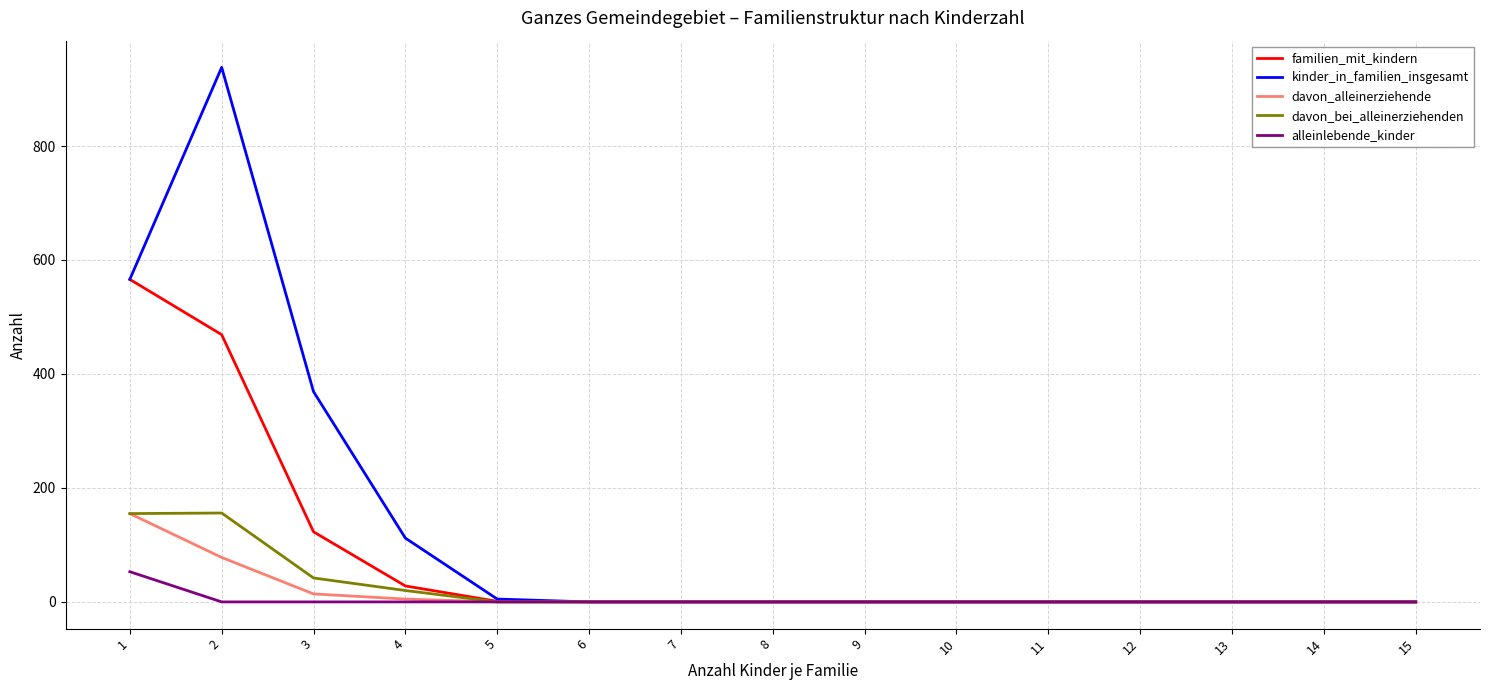

Which series changed the most between 4 and 5?

kinder_in_familien_insgesamt